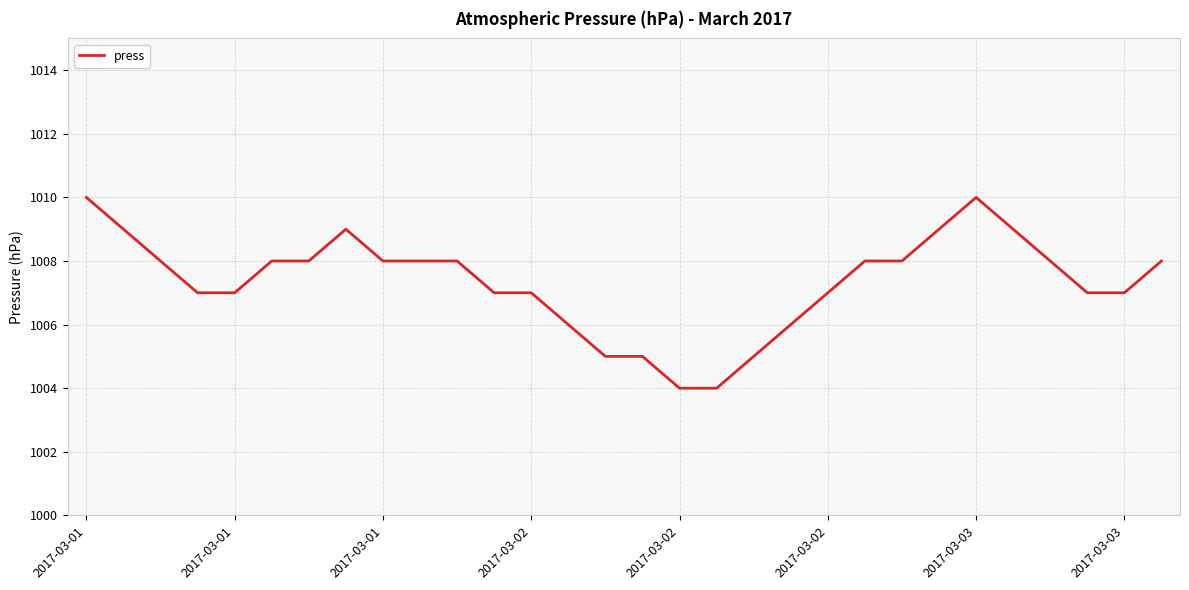

How many series are shown in this chart?

1